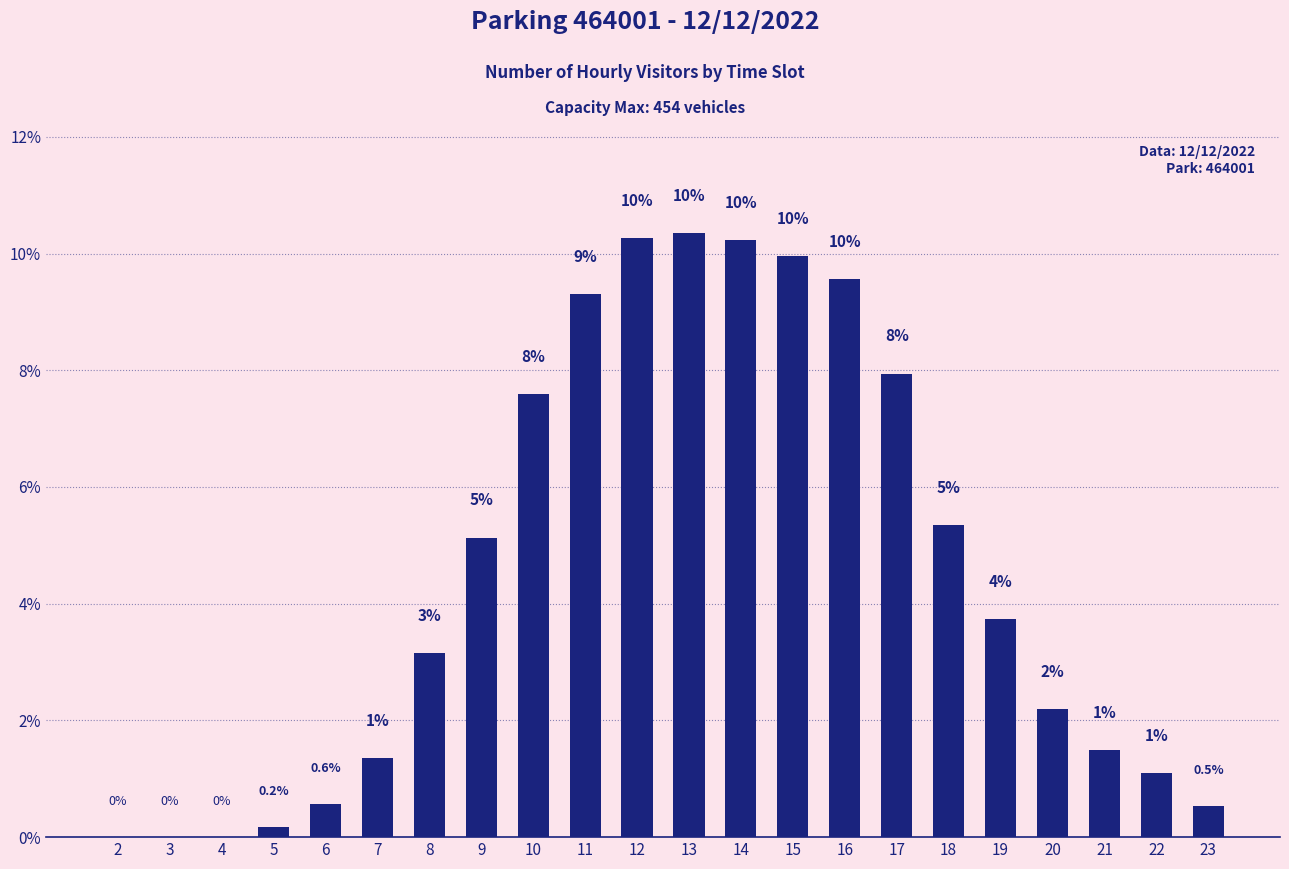

The value at 11 is 9.3. True or false?

True